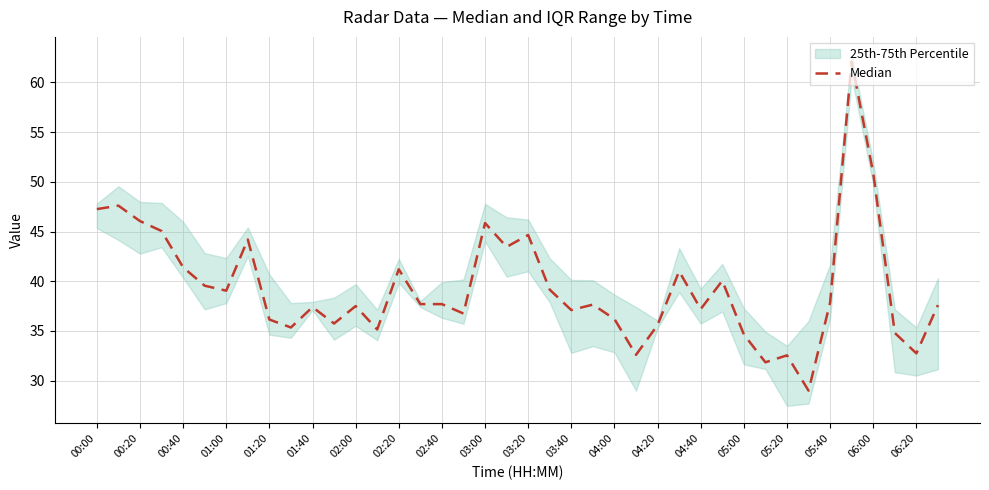

Reading left to right, transcribe all the data shown in this chart.

47.2	47.6	46.0	45.0	41.4	39.5	39.0	44.2	36.2	35.3	37.4	35.8	37.5	35.1	41.2	37.7	37.7	36.8	45.8	43.5	44.7	39.2	37.1	37.7	36.2	32.6	35.6	41.0	37.2	40.0	34.6	31.8	32.5	29.0	37.9	62.1	50.9	34.8	32.8	37.6